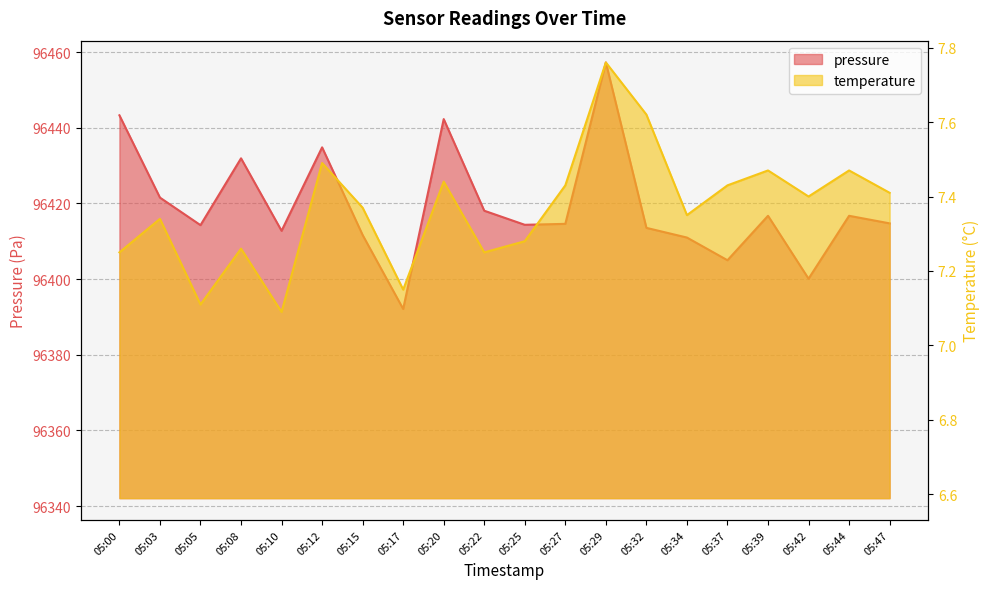

What is the total value across all series at 05:15?

96419.0